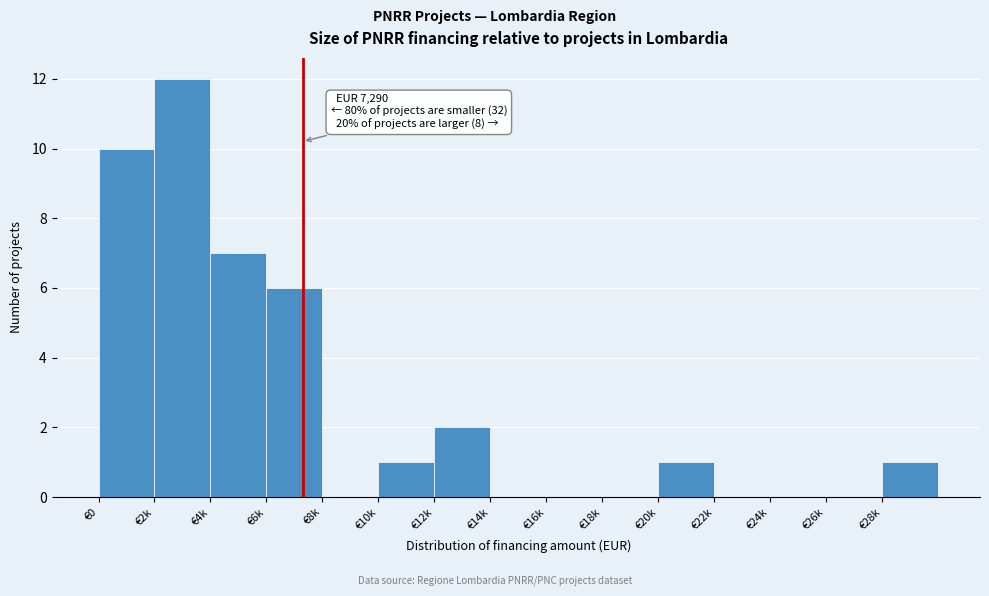

Reading right to left, transcribe all the data shown in this chart.

€28k=1	€26k=0	€24k=0	€22k=0	€20k=1	€18k=0	€16k=0	€14k=0	€12k=2	€10k=1	€8k=0	€6k=6	€4k=7	€2k=12	€0=10